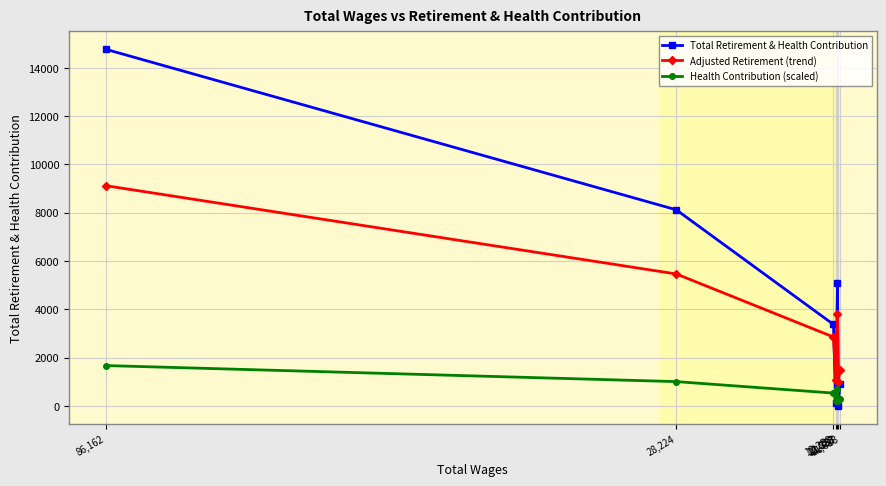

List the series in order of their peak value, highest first.

Total Retirement & Health Contribution, Adjusted Retirement (trend), Health Contribution (scaled)